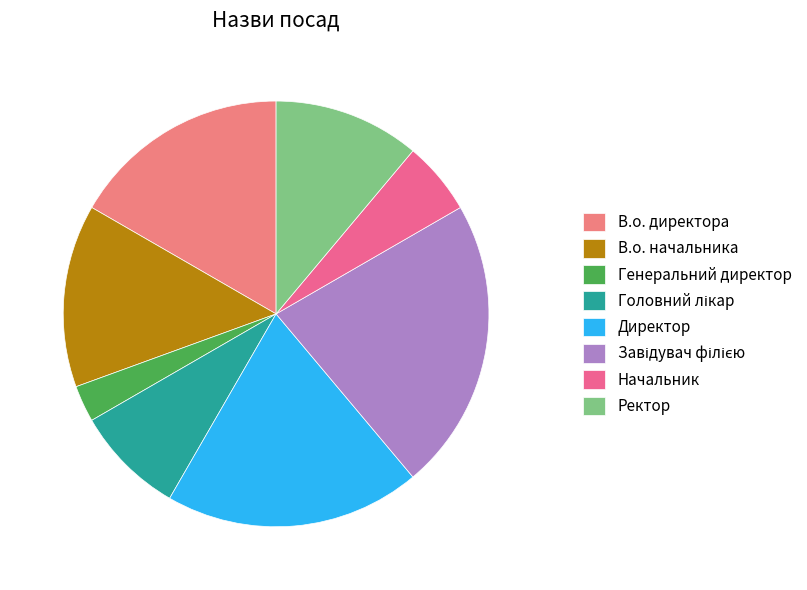

Count the number of slices in the pie.

8